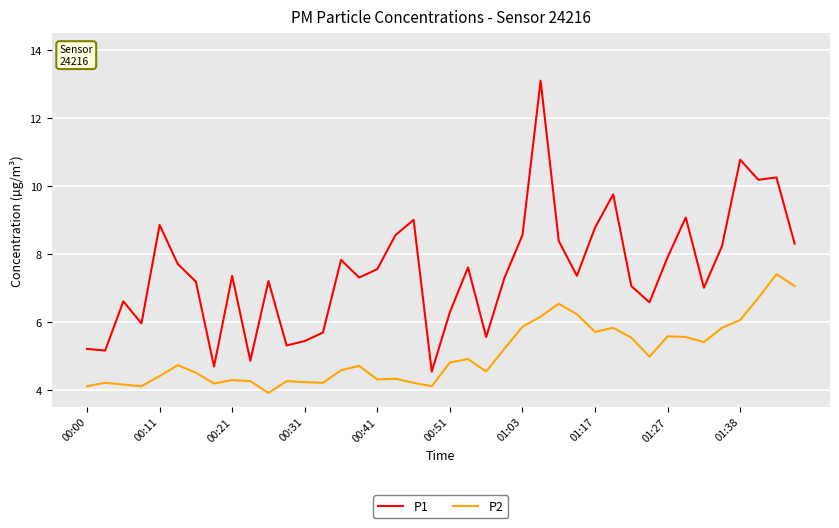

How many lines are shown in the chart?

2